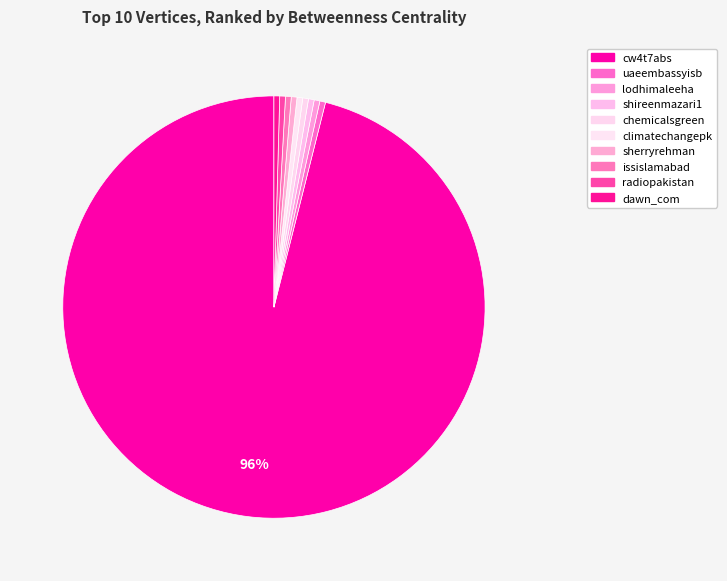

Rank the categories by value from highest to lowest.

cw4t7abs, uaeembassyisb, lodhimaleeha, shireenmazari1, chemicalsgreen, climatechangepk, sherryrehman, issislamabad, radiopakistan, dawn_com